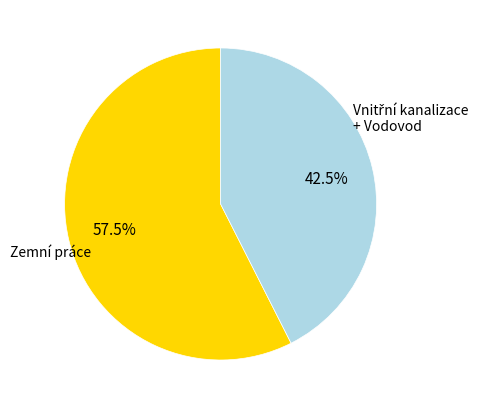

Is Zemní práce the majority of the pie?

Yes